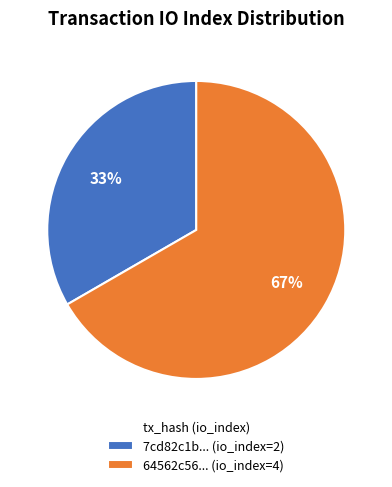

Which has a higher value, 7cd82c1b... (io_index=2) or 64562c56... (io_index=4)?

64562c56... (io_index=4)